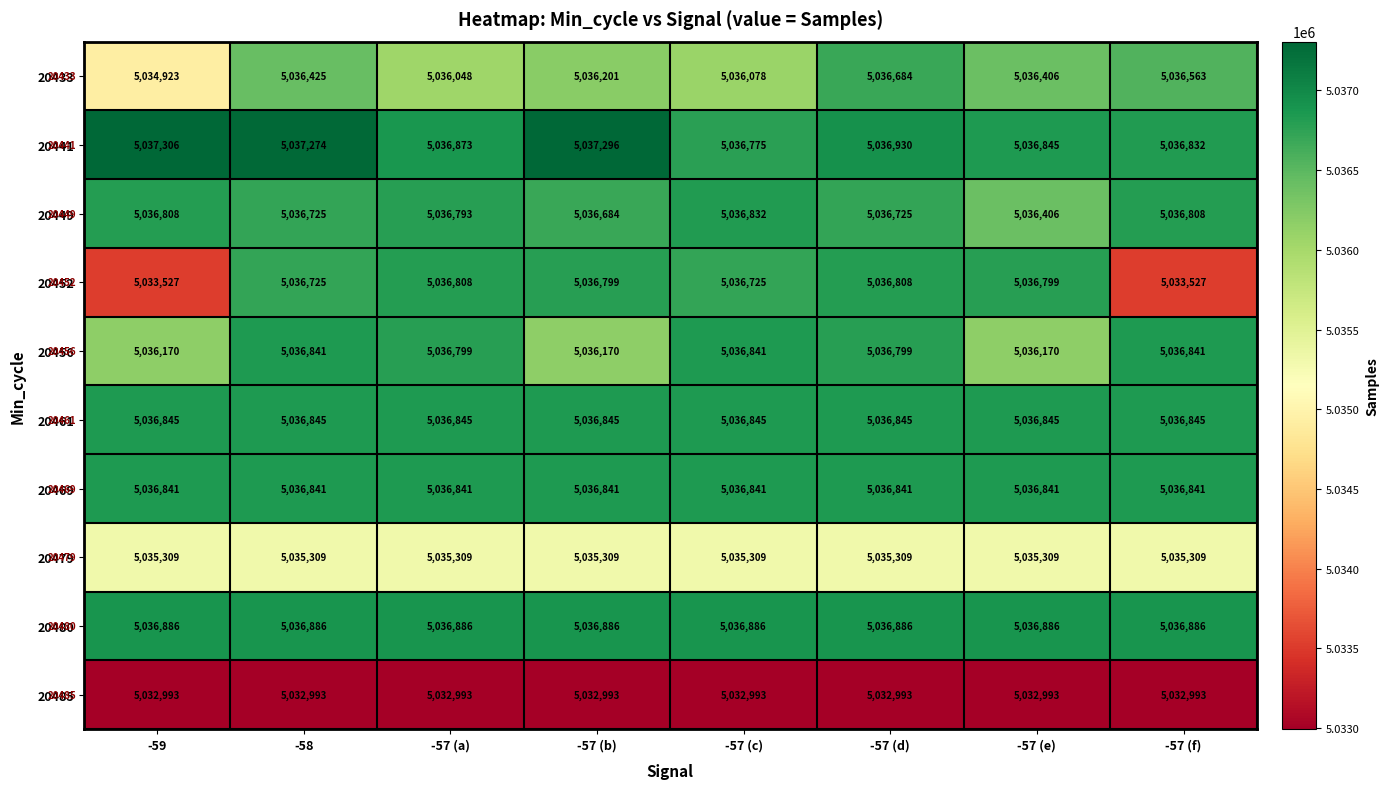

Which series has the largest total across all categories?

20441